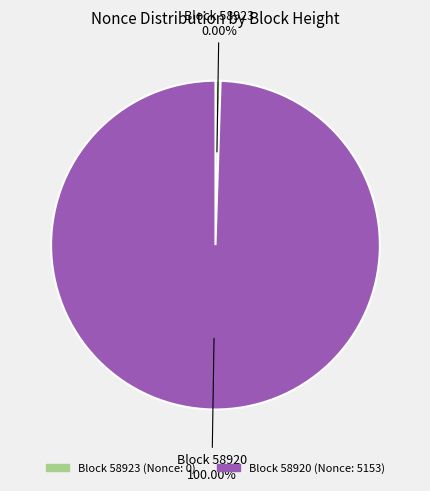

Is the sum of 58920 and 58923 greater than half?

Yes